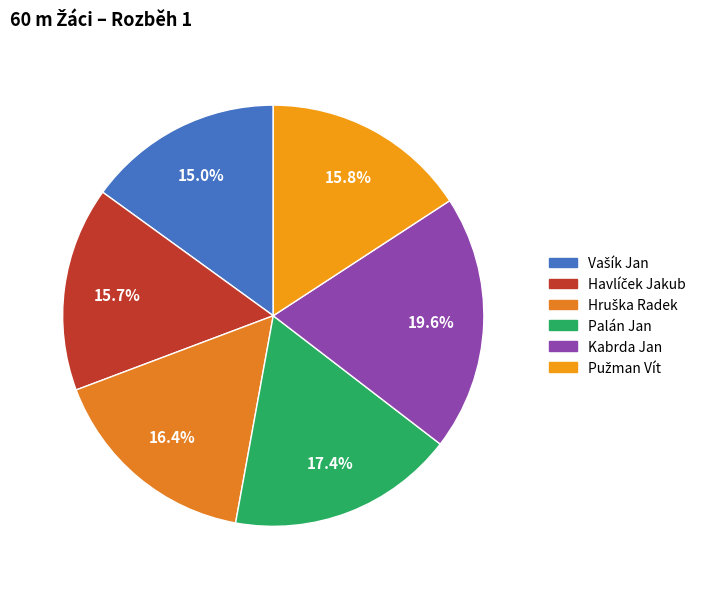

Does any single category account for the majority?

No